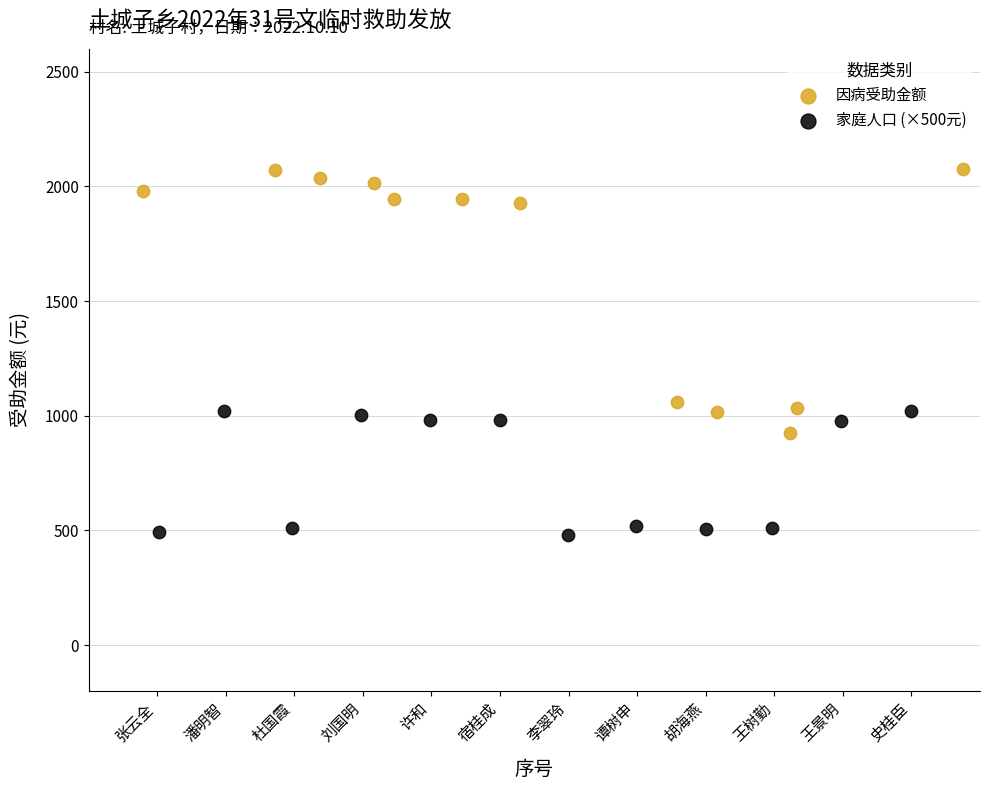

Which series contains the lowest Y value?

家庭人口 (×500元)